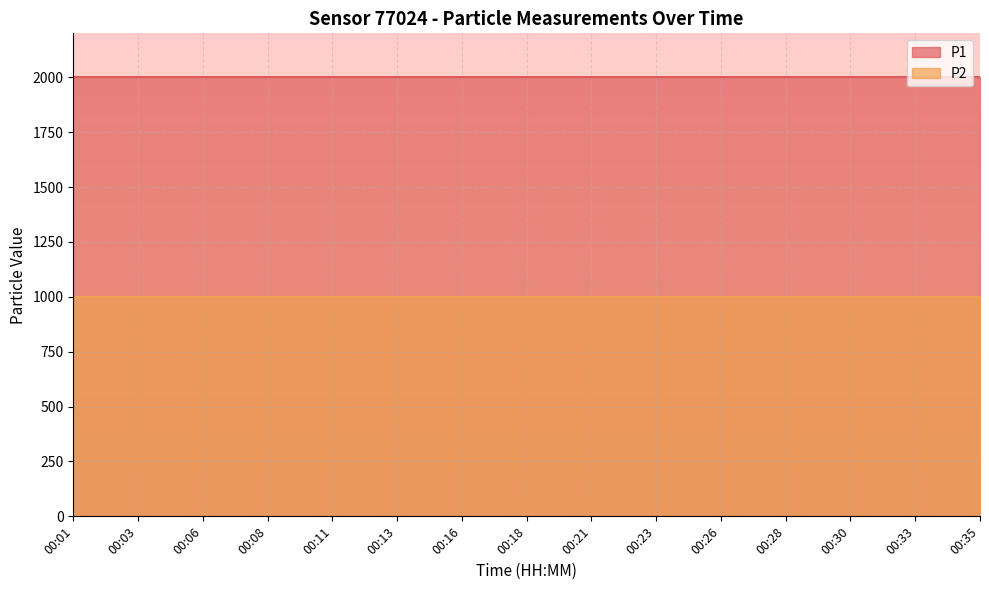

Which has a higher value, 00:01 or 00:35?

00:01